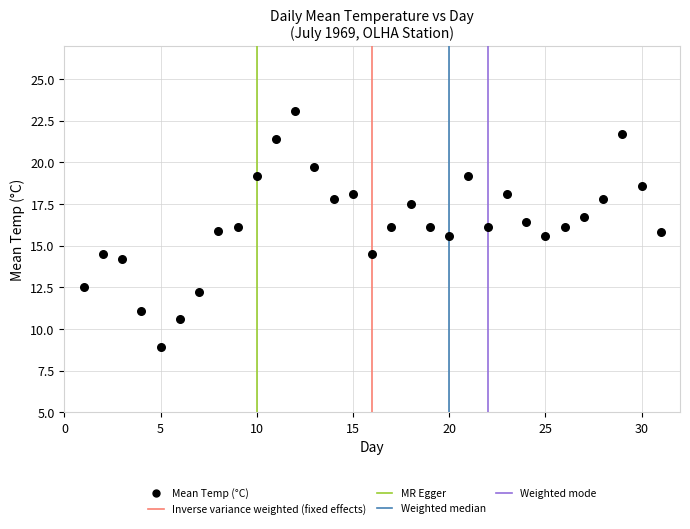

What is the range of Y values (max minus min)?

14.2